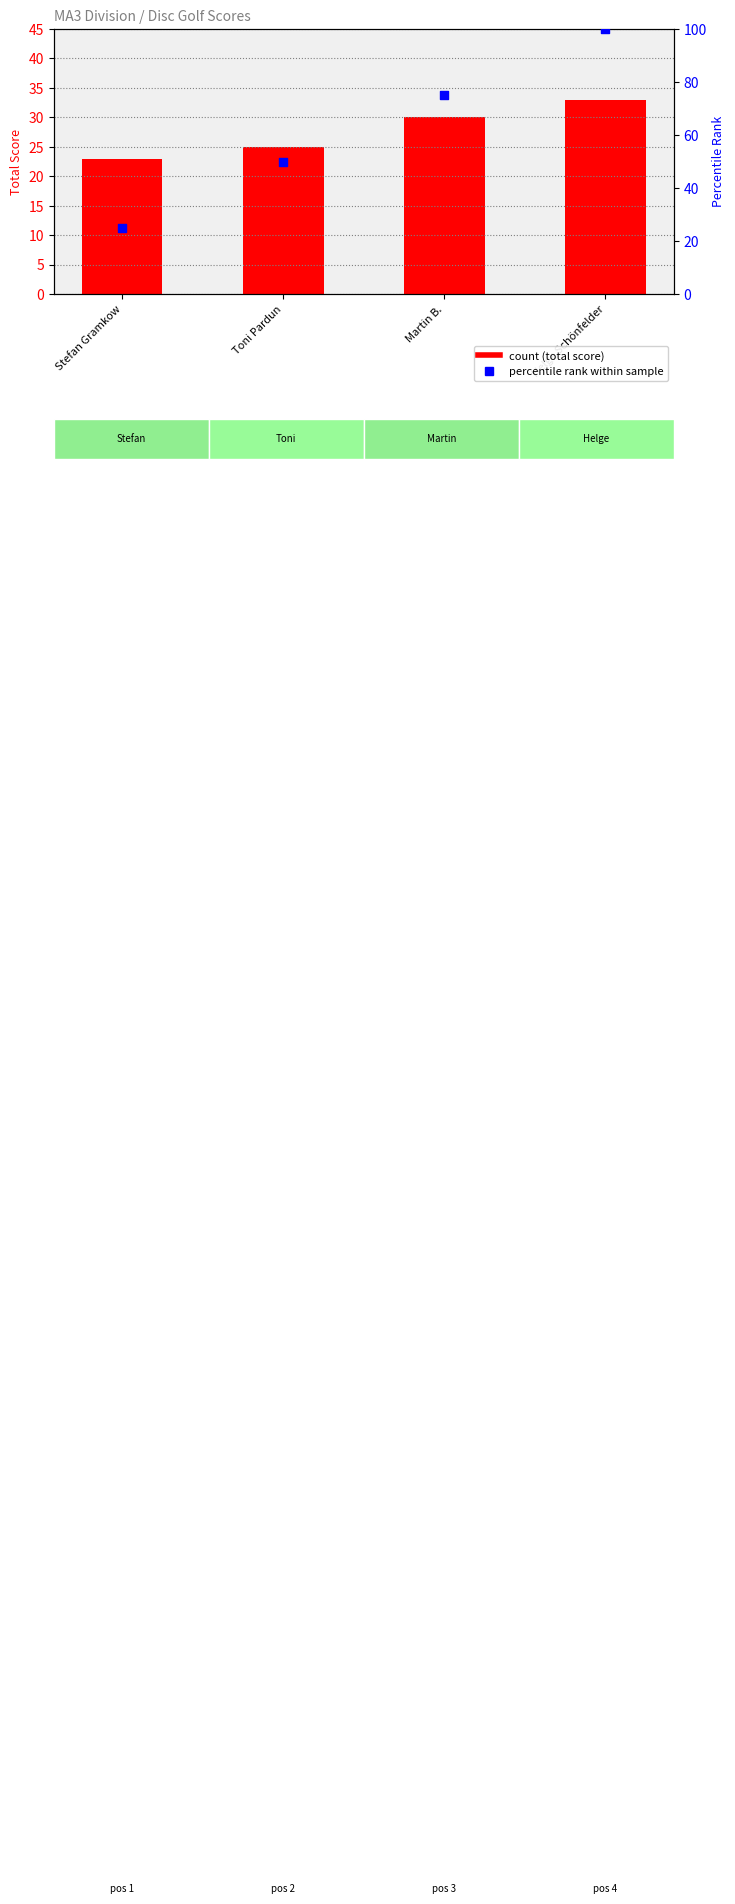

At which category is the sum across all series the highest?

Helge Schönfelder